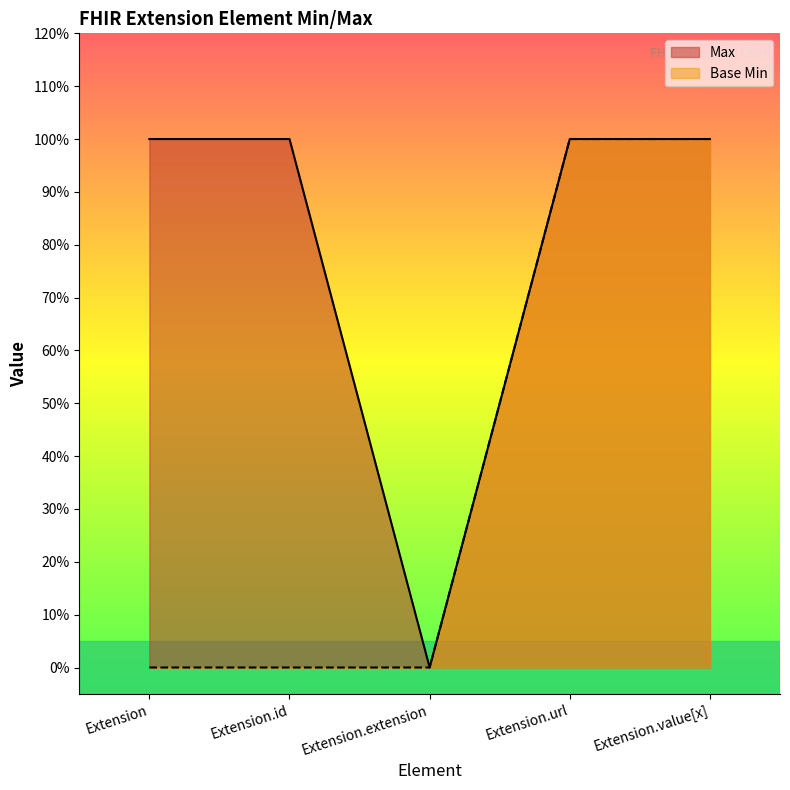

Count the number of data series in this chart.

2